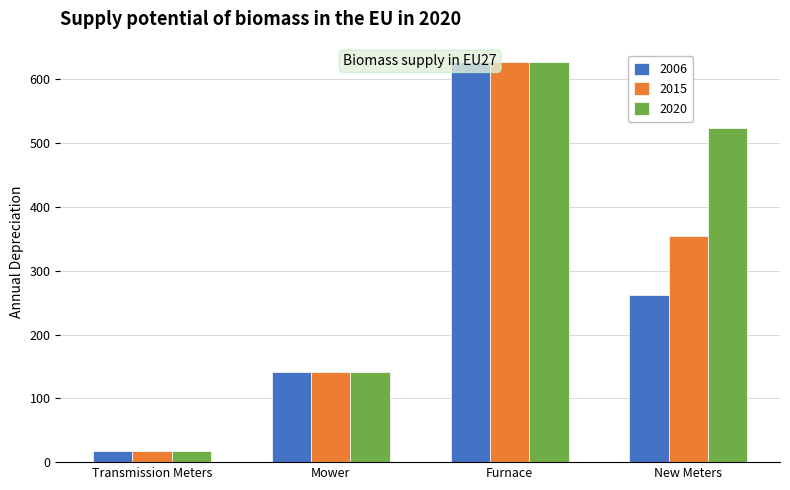

What are all the series names shown in the legend?

2006, 2015, 2020